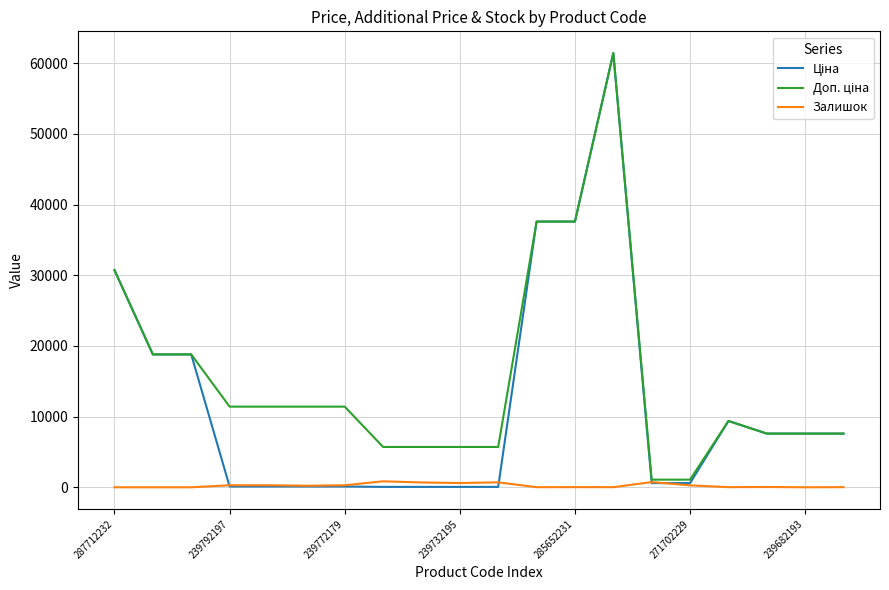

What is the greatest value displayed?

61434.3